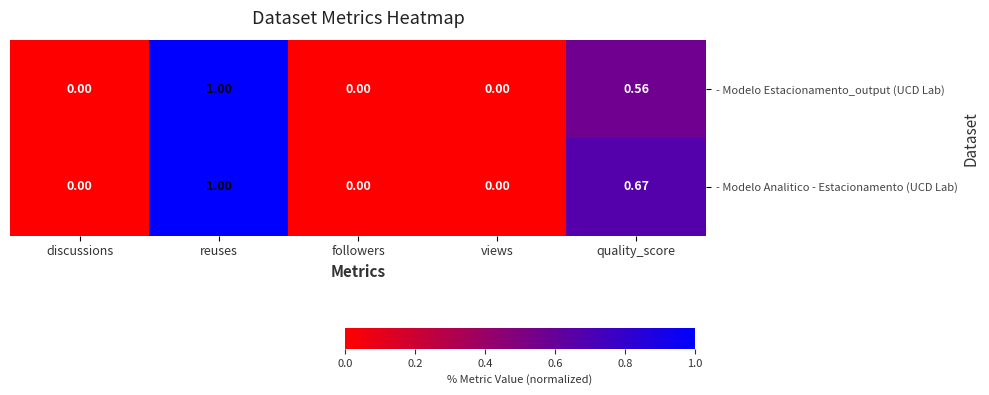

Is the value of - Modelo Analitico - Estacionamento (UCD Lab) at reuses greater than the value of - Modelo Estacionamento_output (UCD Lab) at followers?

Yes